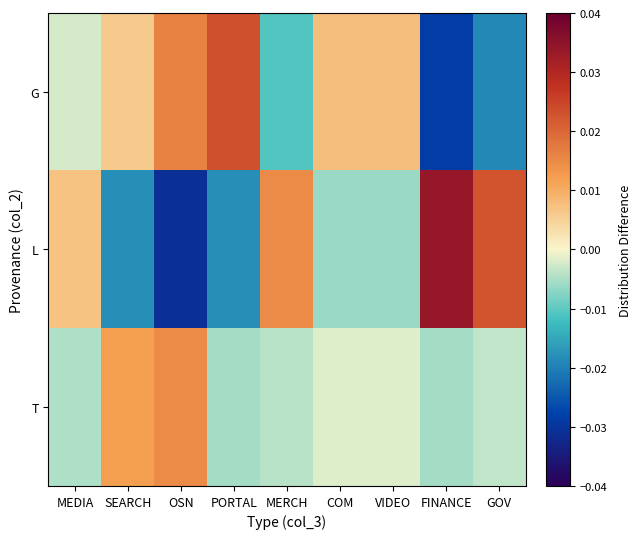

At how many categories does at least one series exceed 0?

9